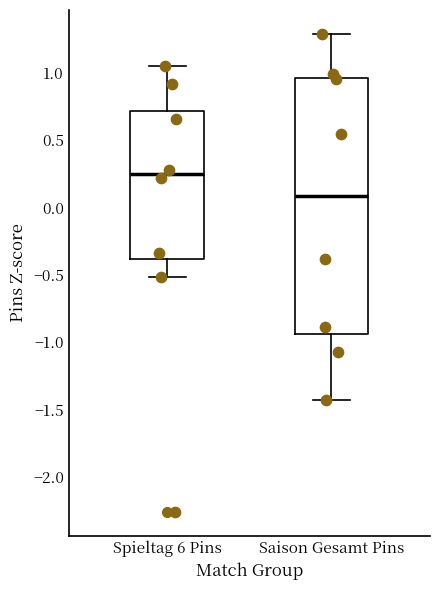

Reading left to right, transcribe this box plot: for each box, give where its median line is, the range the box spans, and where its two whiskers end, as read against the y-axis. The values are not printed on the chart, so give them approximately, as read against the axis.

Spieltag 6 Pins: median 0.25, box -0.40 to 0.70, whiskers -0.50 to 1.05
Saison Gesamt Pins: median 0.10, box -0.95 to 0.95, whiskers -1.45 to 1.30